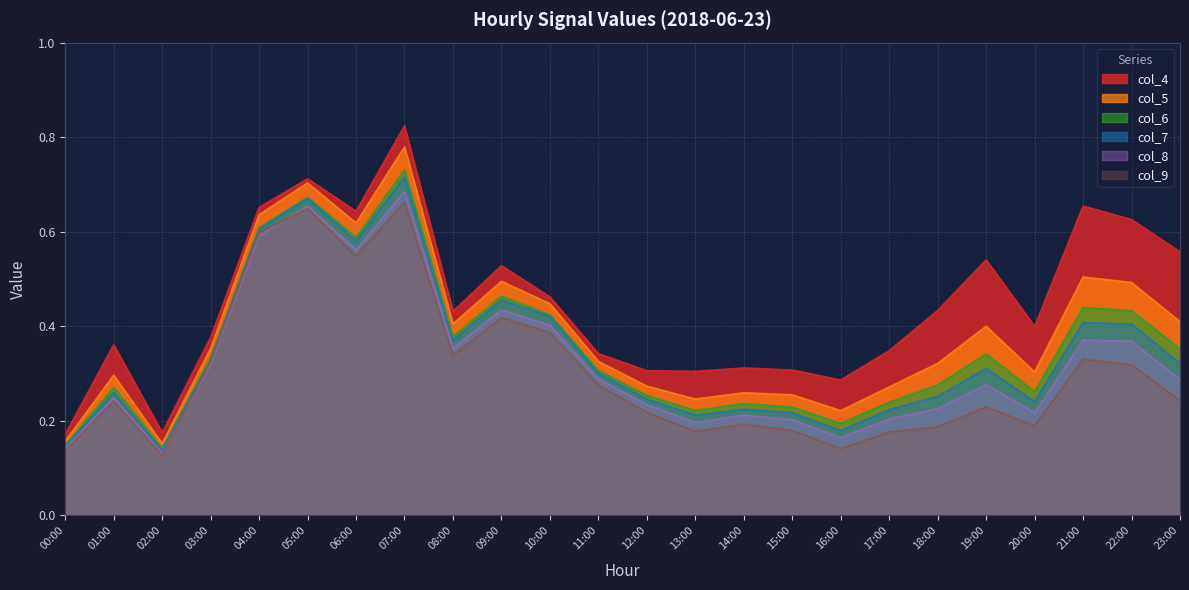

What are all the series names shown in the legend?

col_4, col_5, col_6, col_7, col_8, col_9